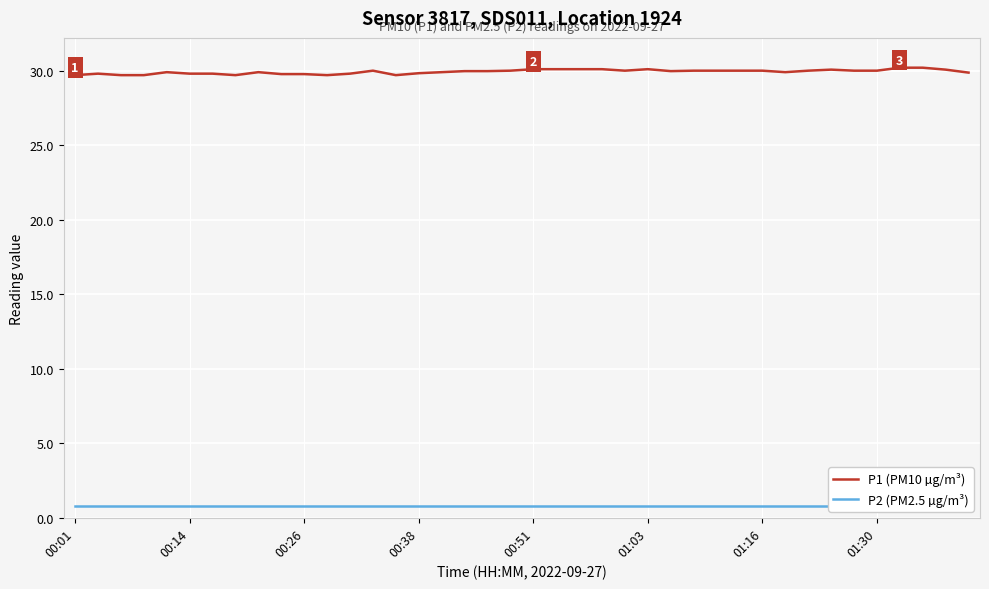

What is the lowest value of the P1 (PM10 µg/m³) series?

29.7